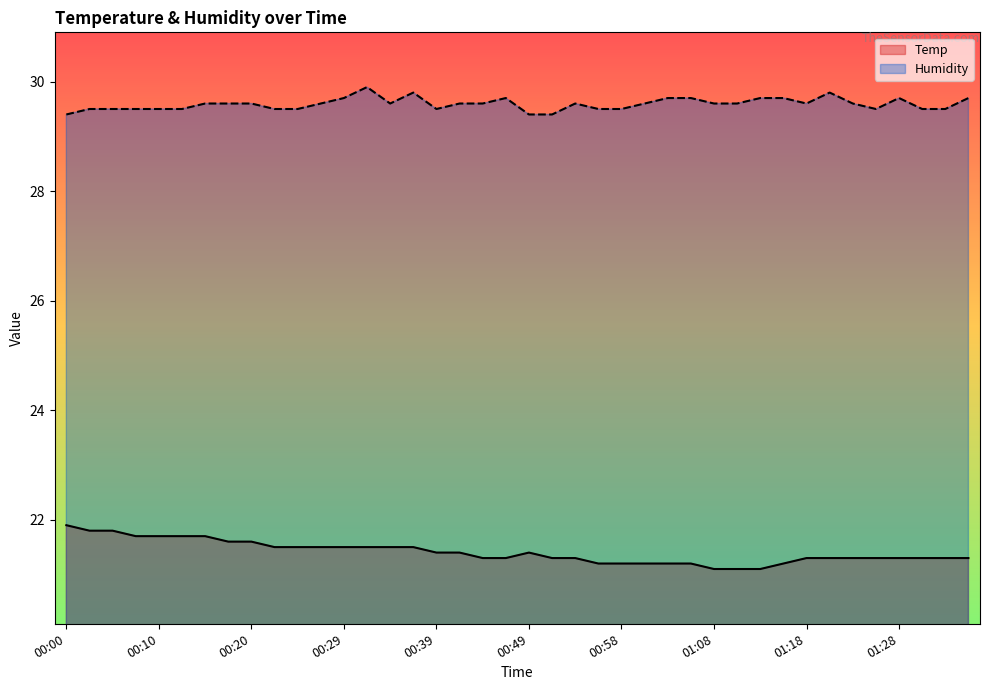

Reading left to right, what are all the values shown in this chart?

Temp: 00:00=21.9	00:03=21.8	00:05=21.8	00:07=21.7	00:10=21.7	00:12=21.7	00:15=21.7	00:17=21.6	00:20=21.6	00:22=21.5	00:24=21.5	00:27=21.5	00:29=21.5	00:32=21.5	00:34=21.5	00:37=21.5	00:39=21.4	00:41=21.4	00:44=21.3	00:46=21.3	00:49=21.4	00:51=21.3	00:54=21.3	00:56=21.2	00:58=21.2	01:01=21.2	01:03=21.2	01:06=21.2	01:08=21.1	01:11=21.1	01:13=21.1	01:16=21.2	01:18=21.3	01:21=21.3	01:23=21.3	01:26=21.3	01:28=21.3	01:31=21.3	01:33=21.3	01:35=21.3
Humidity: 00:00=29.4	00:03=29.5	00:05=29.5	00:07=29.5	00:10=29.5	00:12=29.5	00:15=29.6	00:17=29.6	00:20=29.6	00:22=29.5	00:24=29.5	00:27=29.6	00:29=29.7	00:32=29.9	00:34=29.6	00:37=29.8	00:39=29.5	00:41=29.6	00:44=29.6	00:46=29.7	00:49=29.4	00:51=29.4	00:54=29.6	00:56=29.5	00:58=29.5	01:01=29.6	01:03=29.7	01:06=29.7	01:08=29.6	01:11=29.6	01:13=29.7	01:16=29.7	01:18=29.6	01:21=29.8	01:23=29.6	01:26=29.5	01:28=29.7	01:31=29.5	01:33=29.5	01:35=29.7